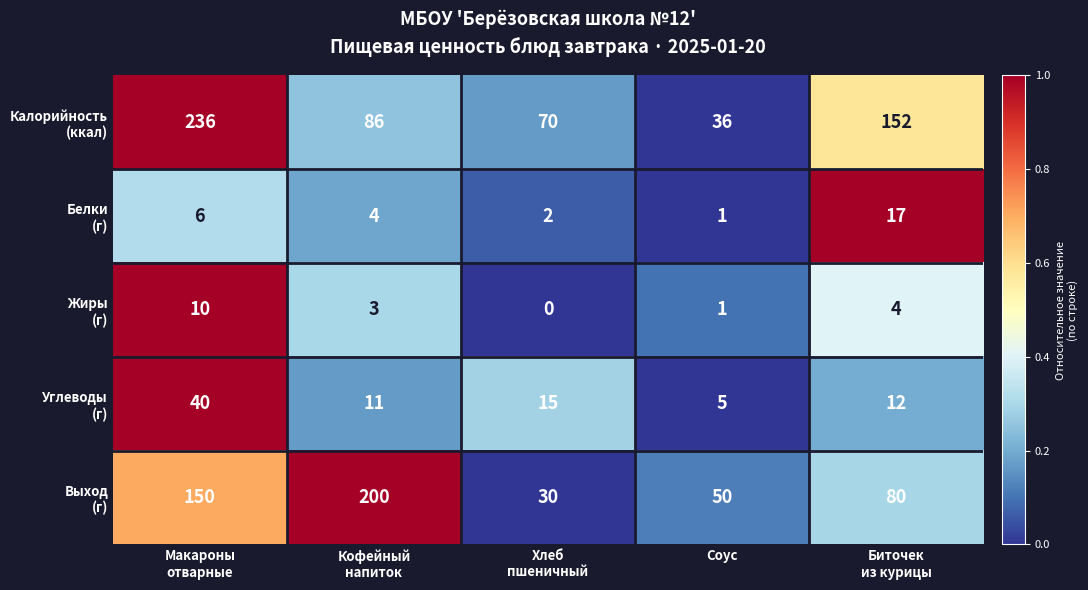

At how many categories does at least one series exceed 0?

5